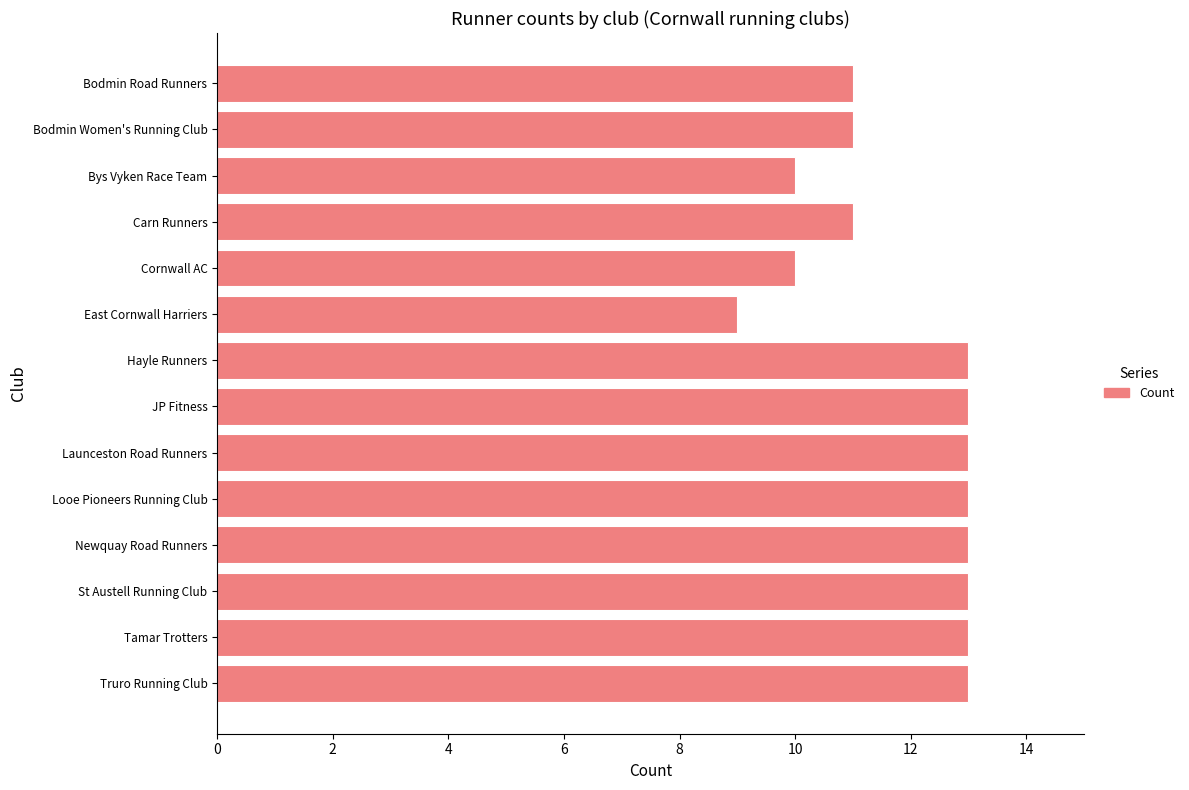

Read the value at Hayle Runners.

13